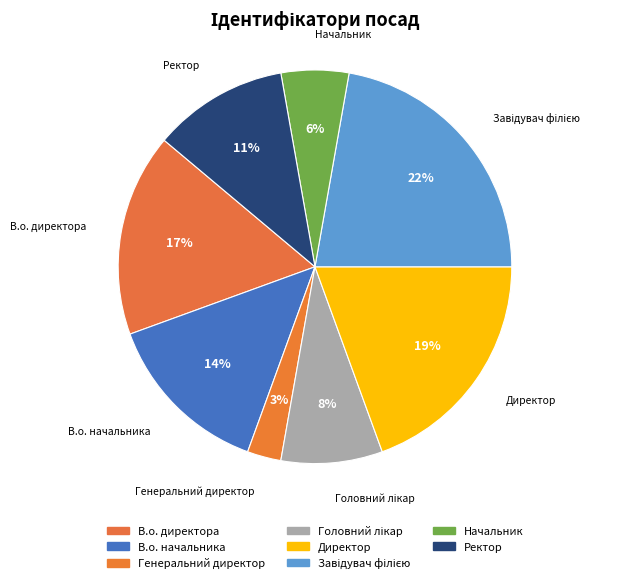

Is it true that Генеральний директор is 13% of the pie?

False